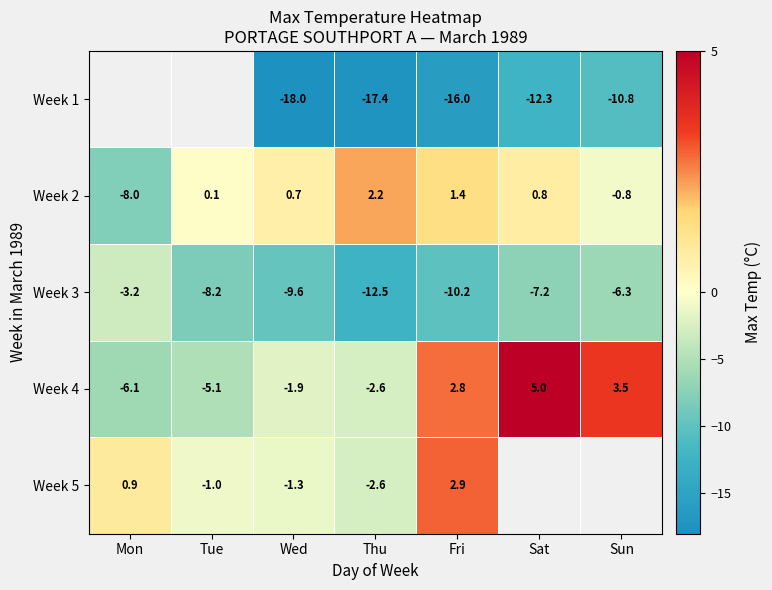

At Wed, list the series in order from smallest to largest.

Week 1, Week 3, Week 4, Week 5, Week 2